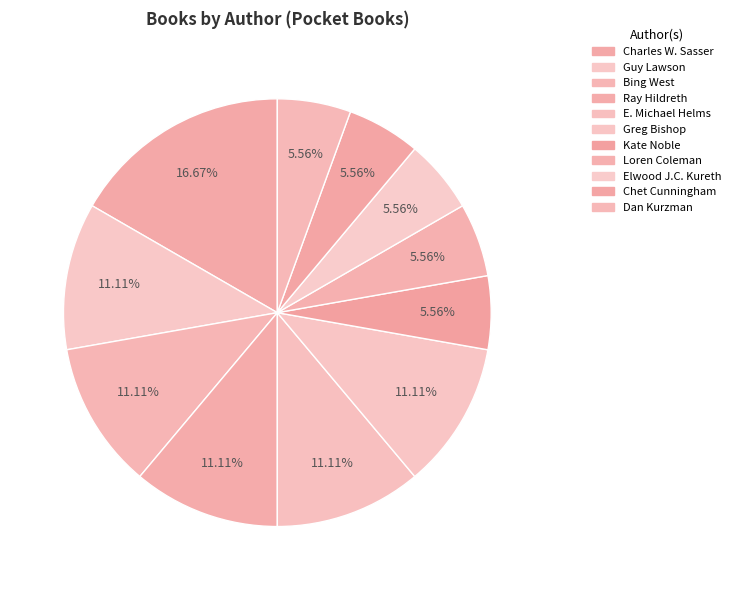

What is the smallest slice in the pie chart?

Kate Noble